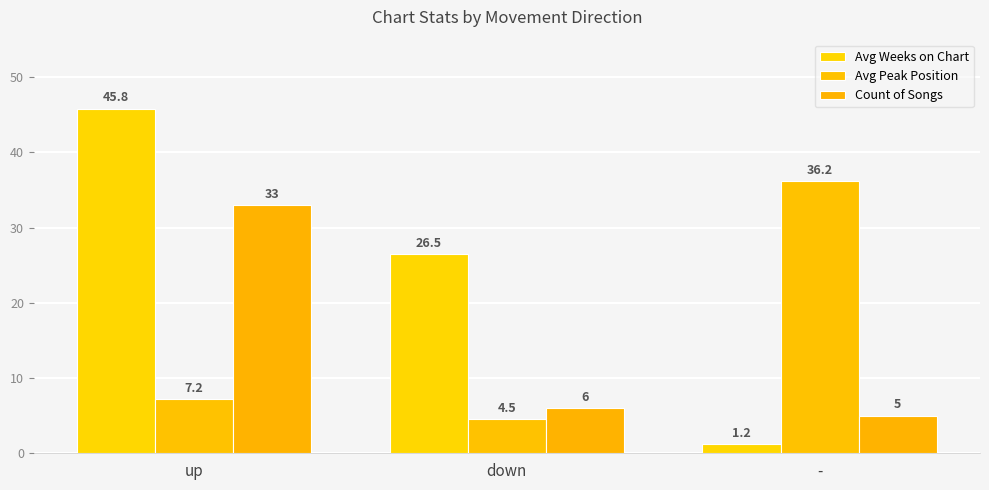

What is the label of the 1st bar from the left?

up